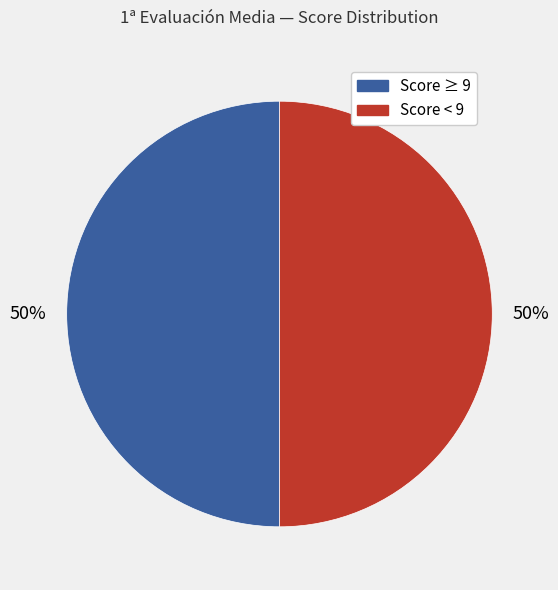

To the nearest percent, what is the average slice percentage?

50%